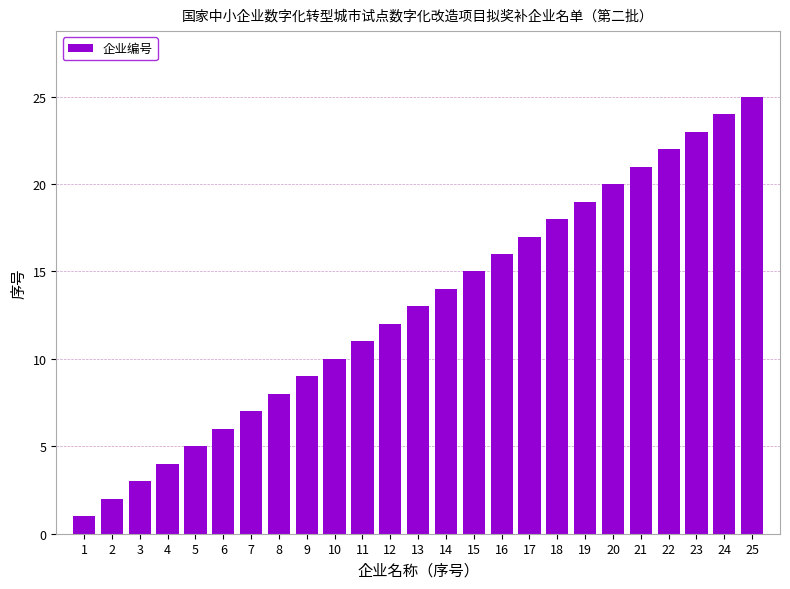

The chart shows a value of 2 at 10. True or false?

False